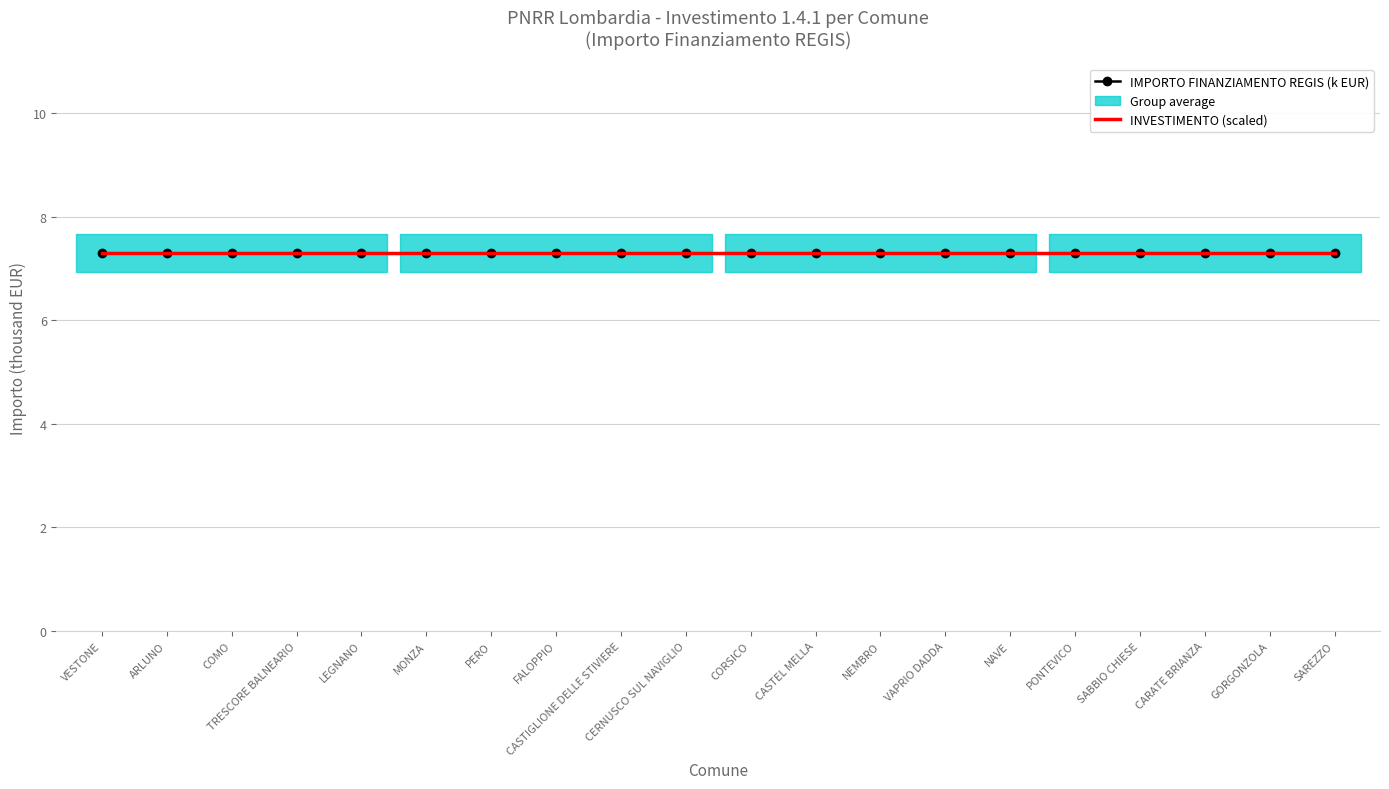

True or false: INVESTIMENTO and IMPORTO FINANZIAMENTO REGIS cross at least once.

False